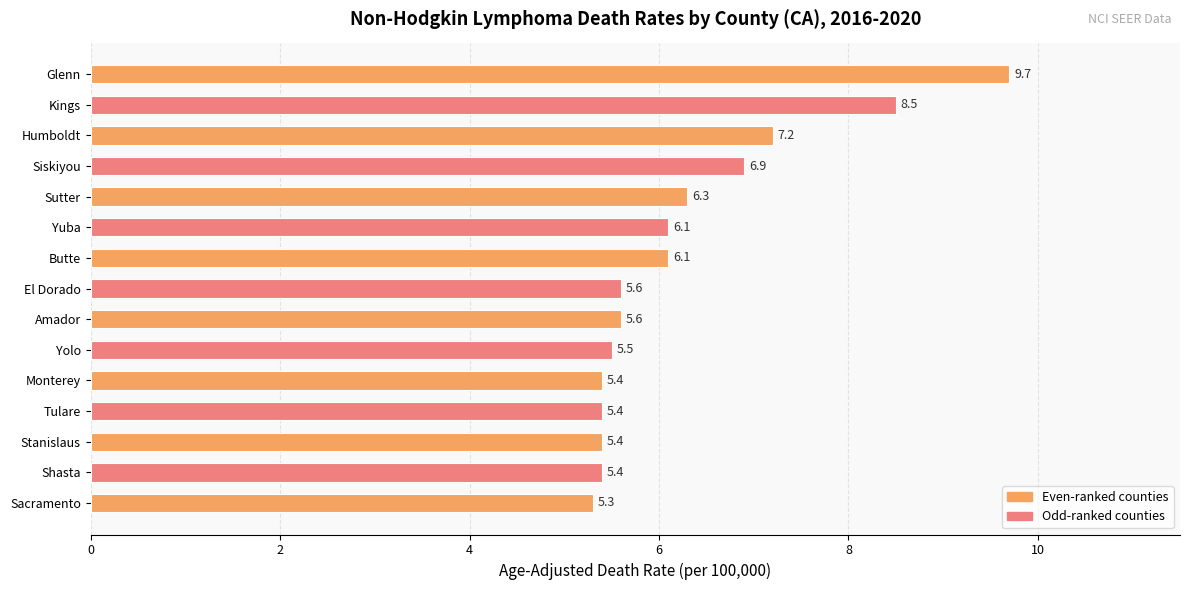

What is the difference between the values at Siskiyou and Shasta?

1.5